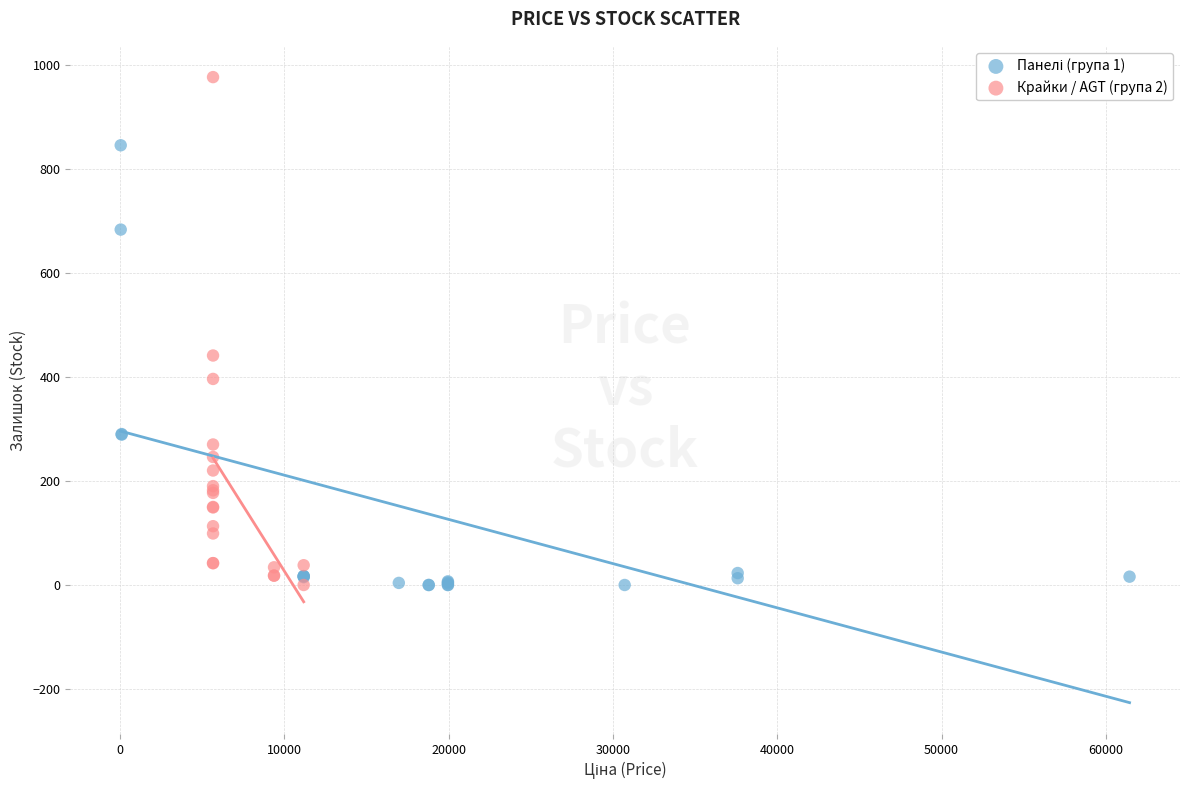

Which series reaches the maximum Y coordinate?

Крайки / AGT (група 2)